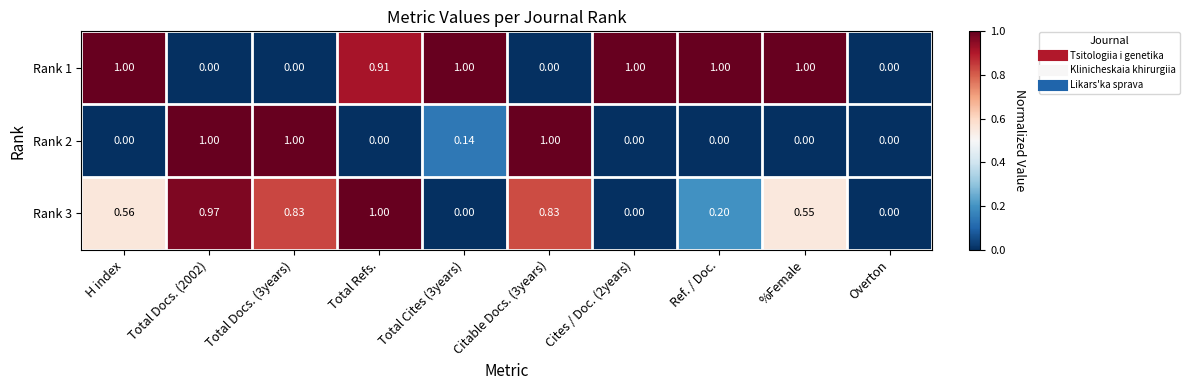

List the series in order of their overall mean, highest first.

Rank 1, Rank 3, Rank 2